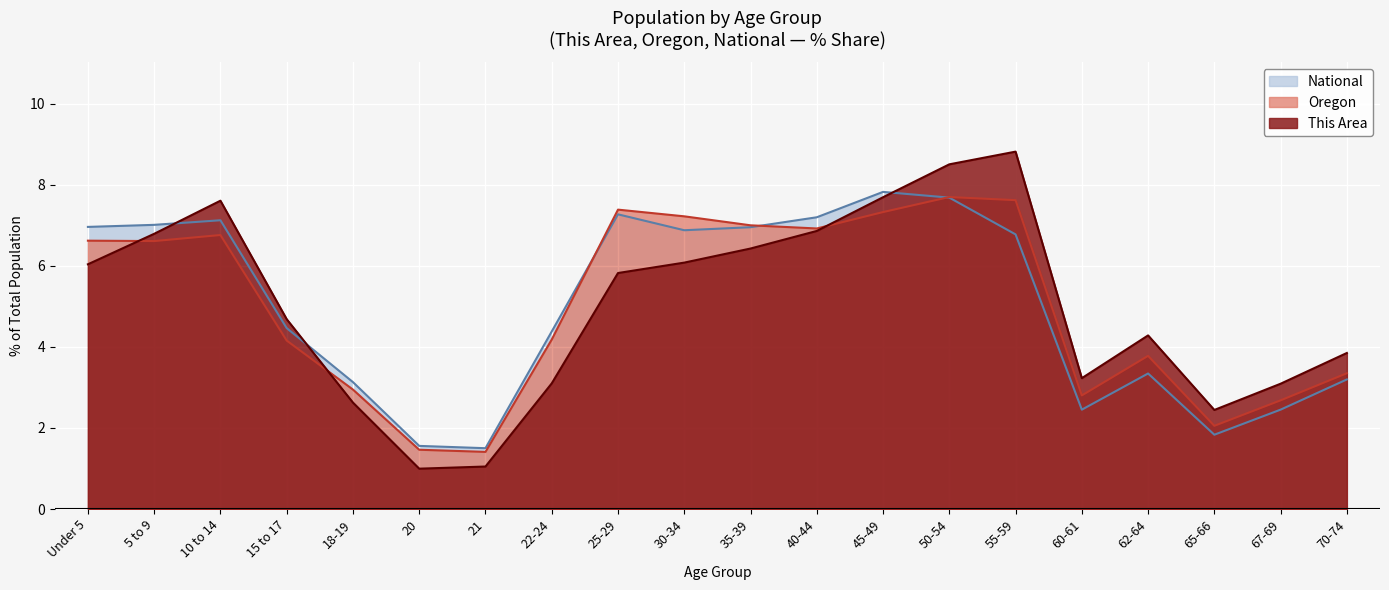

At how many categories does at least one series exceed 4?

13